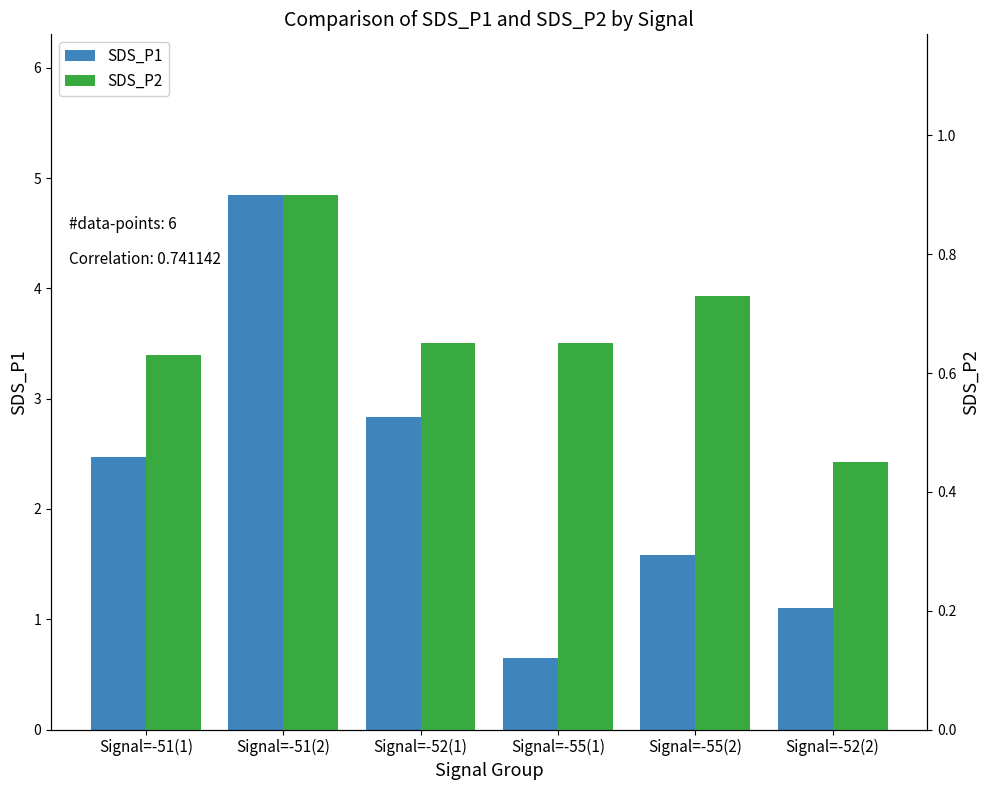

What is the difference between the second highest and minimum values in the SDS_P1 series?

2.2